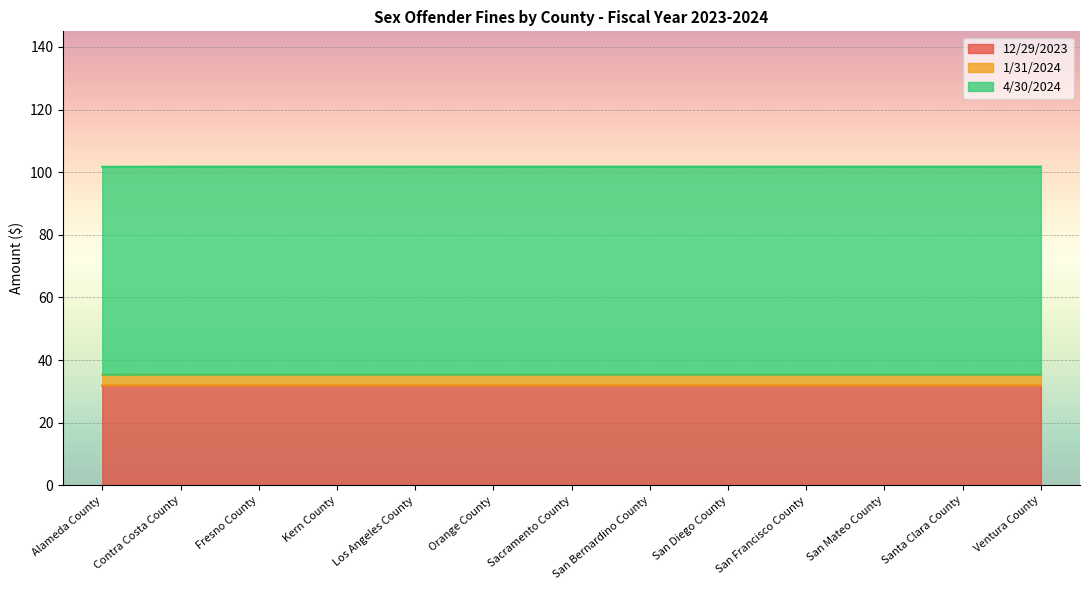

What is the maximum value shown in the chart?

101.8